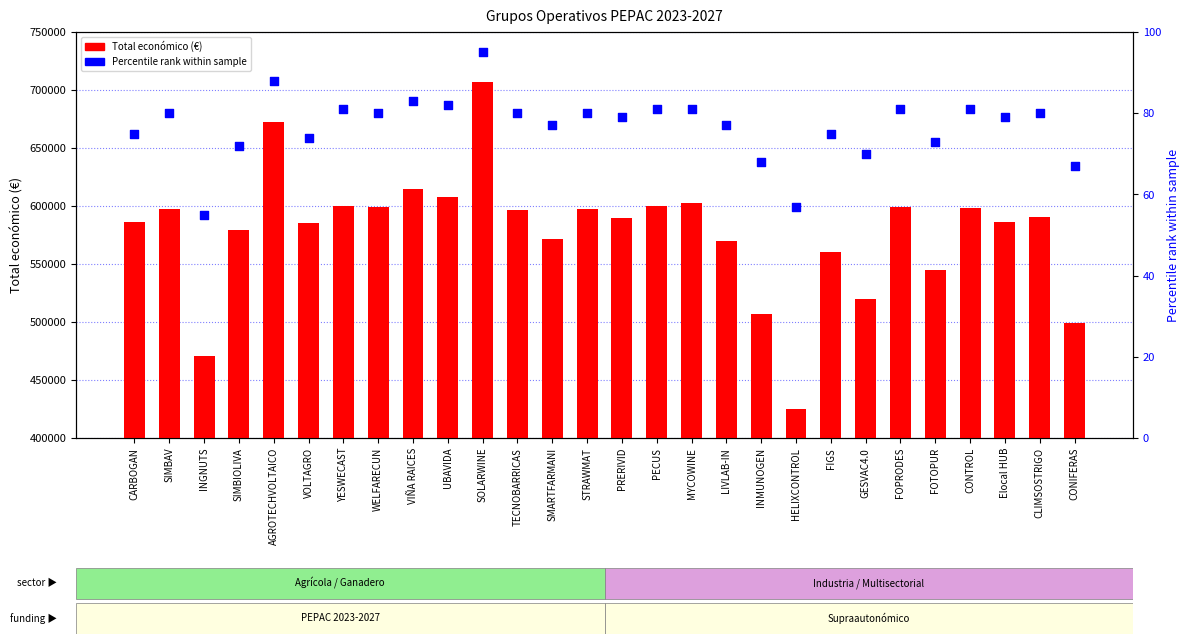

What are all the series names shown in the legend?

Total económico (€), Percentile rank within sample